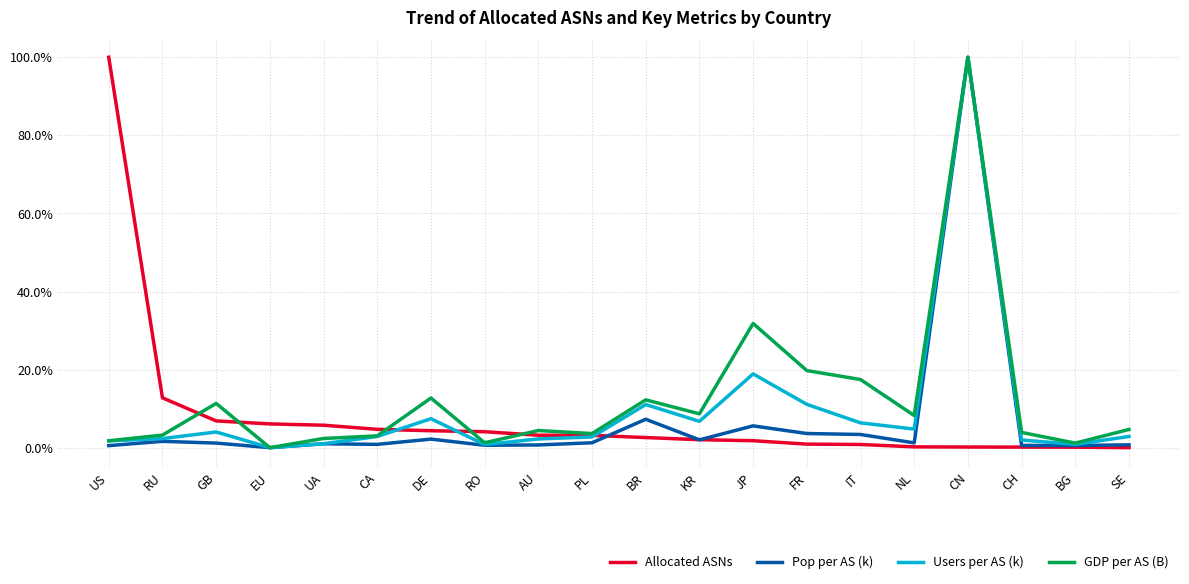

Reading left to right, extract all data points from this chart.

Allocated ASNs: 1.0	0.1	0.1	0.1	0.1	0.0	0.0	0.0	0.0	0.0	0.0	0.0	0.0	0.0	0.0	0.0	0.0	0.0	0.0	0.0
Pop per AS (k): 0.0	0.0	0.0	0.0	0.0	0.0	0.0	0.0	0.0	0.0	0.1	0.0	0.1	0.0	0.0	0.0	1.0	0.0	0.0	0.0
Users per AS (k): 0.0	0.0	0.0	0.0	0.0	0.0	0.1	0.0	0.0	0.0	0.1	0.1	0.2	0.1	0.1	0.0	1.0	0.0	0.0	0.0
GDP per AS (B): 0.0	0.0	0.1	0.0	0.0	0.0	0.1	0.0	0.0	0.0	0.1	0.1	0.3	0.2	0.2	0.1	1.0	0.0	0.0	0.0